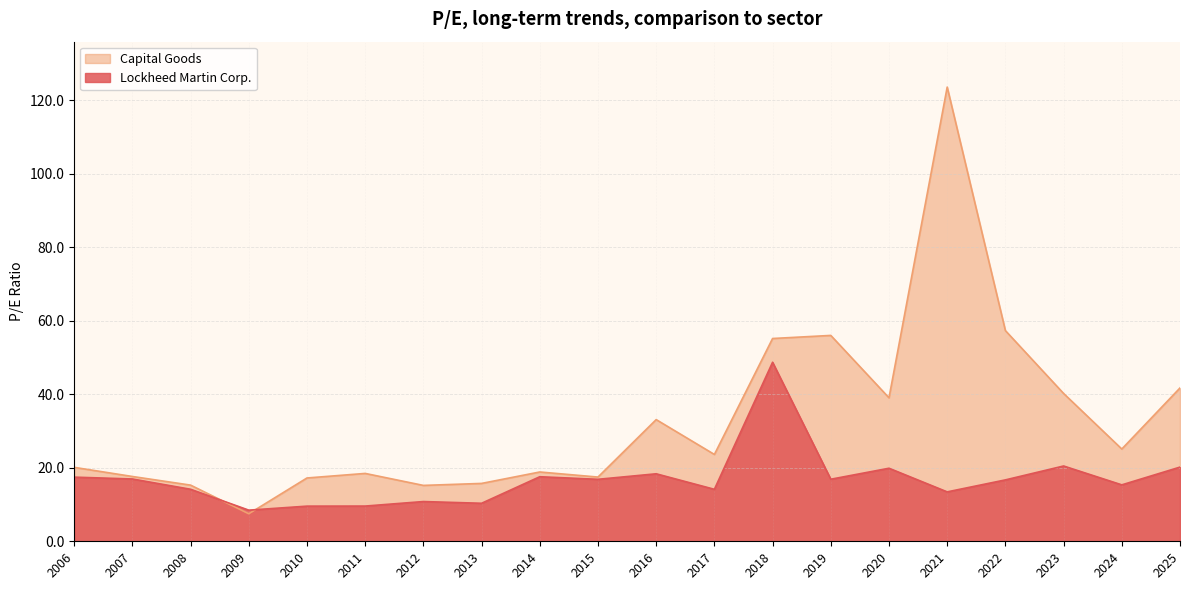

What is the spread (max minus min) of values at 2016?

14.7